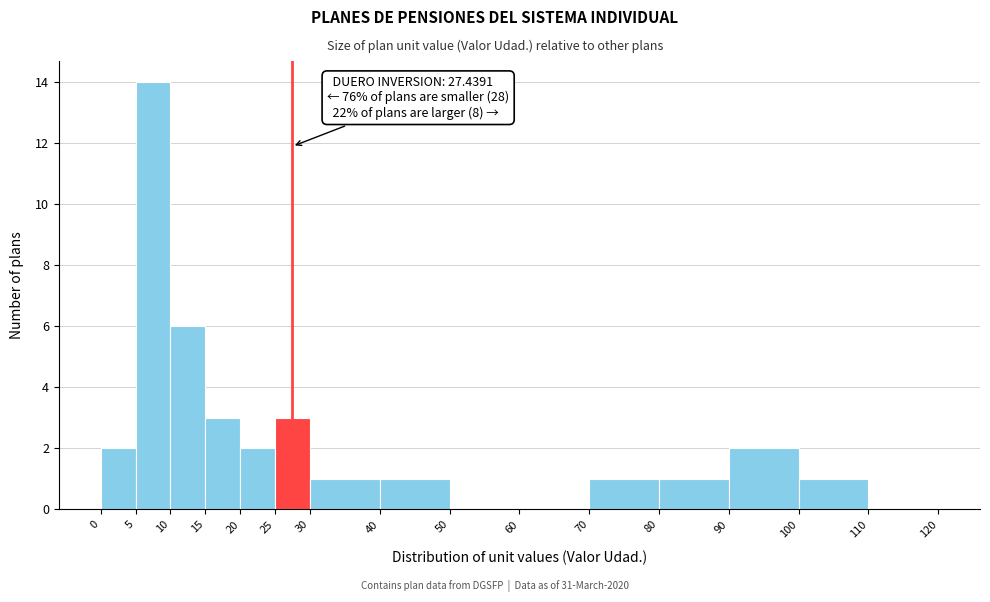

Which range on the x-axis has the tallest bar?

5 to 10